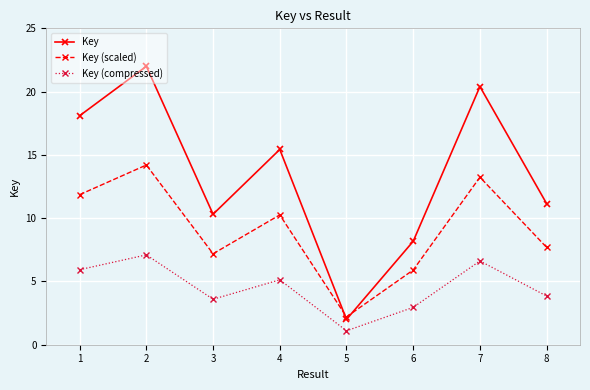

True or false: Key (compressed) and Key intersect in this chart.

False